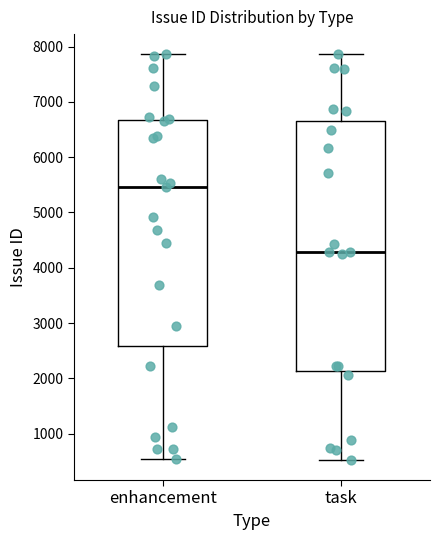

Which box has the lowest median line?

task